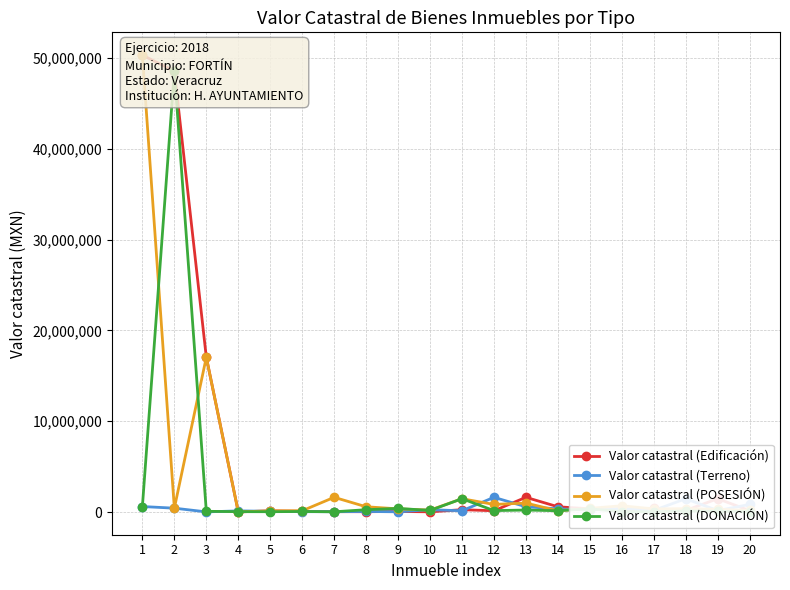

Does the chart display data point markers on the line(s)?

Yes